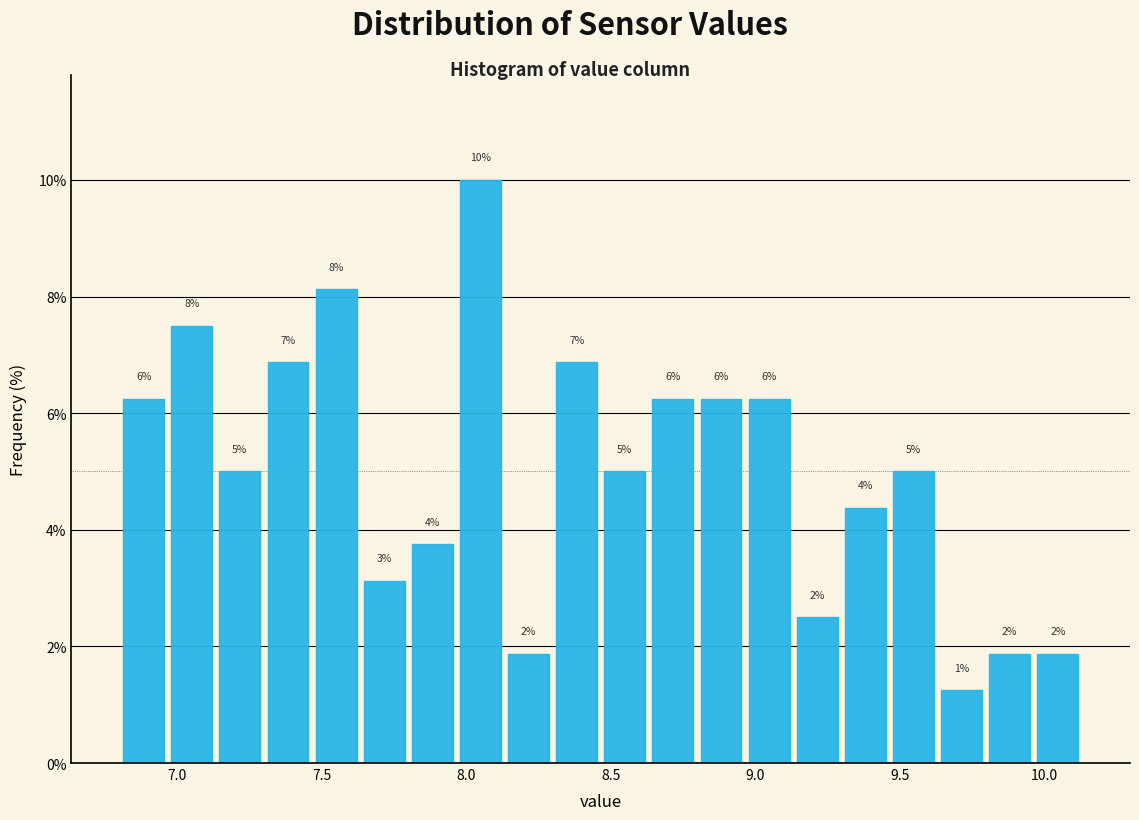

Read against the x-axis, roughly where is the centre of the tallest bar?

8.05